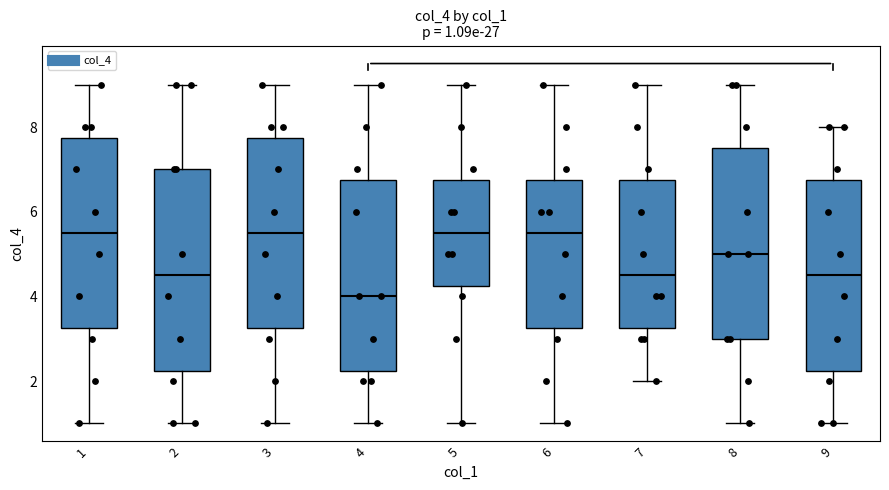

Which box is the tallest, from its lower edge to its upper edge?

2